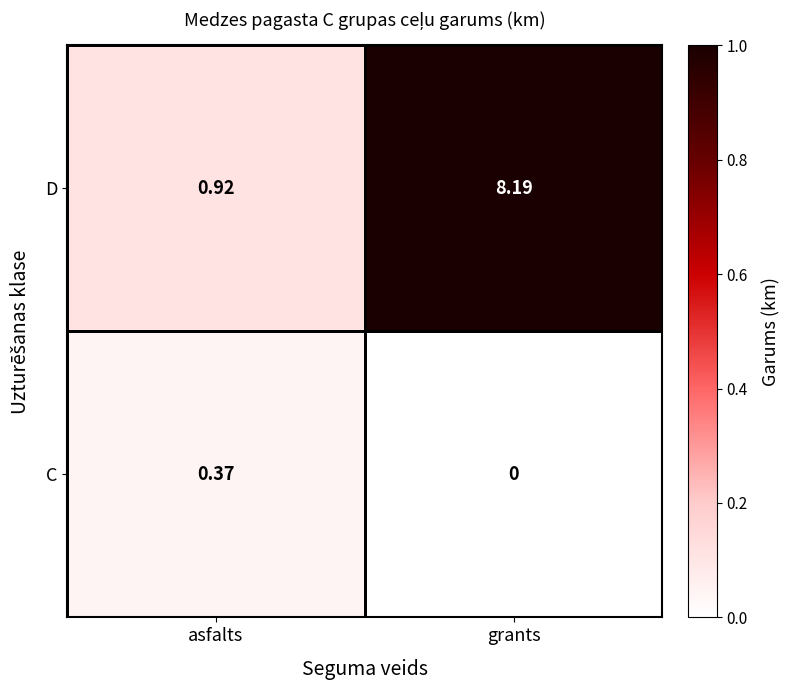

Which series has the widest spread of values?

D